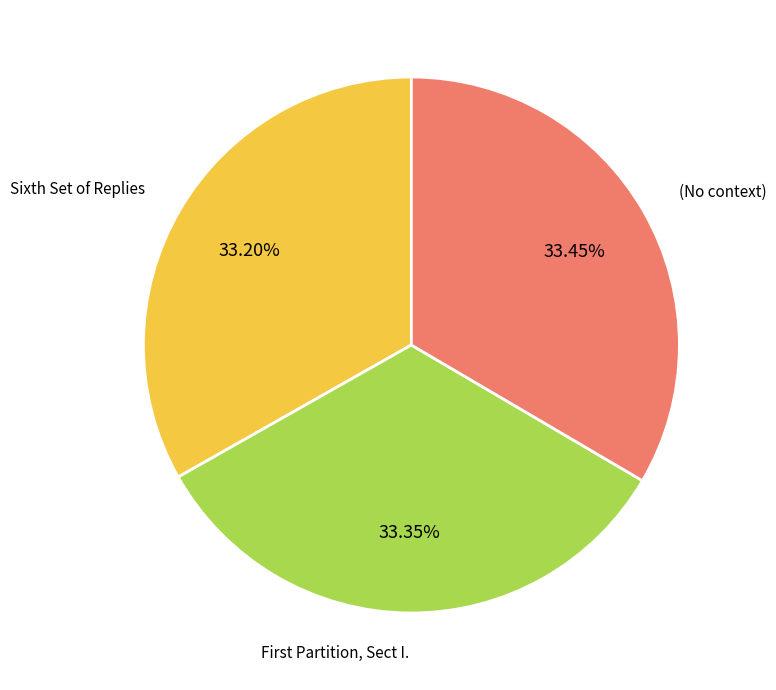

Is there any slice that represents more than half of the pie?

No